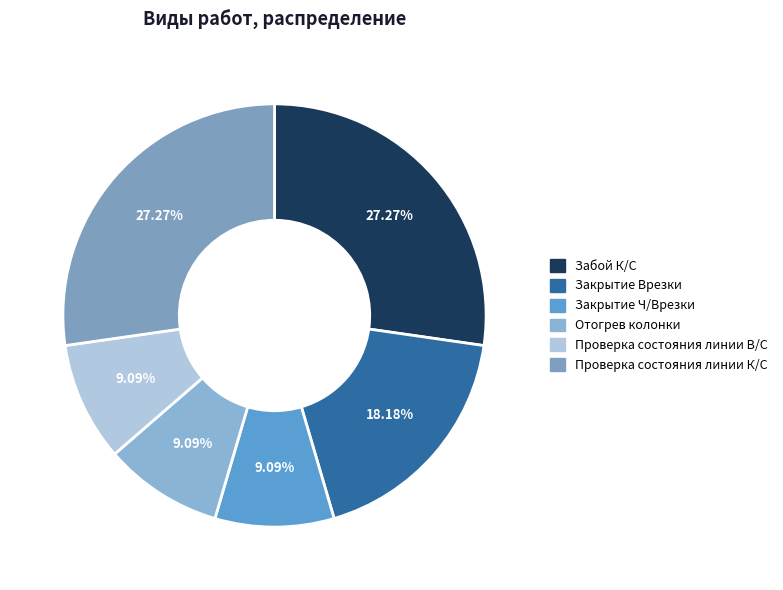

How many segments does this pie chart have?

6